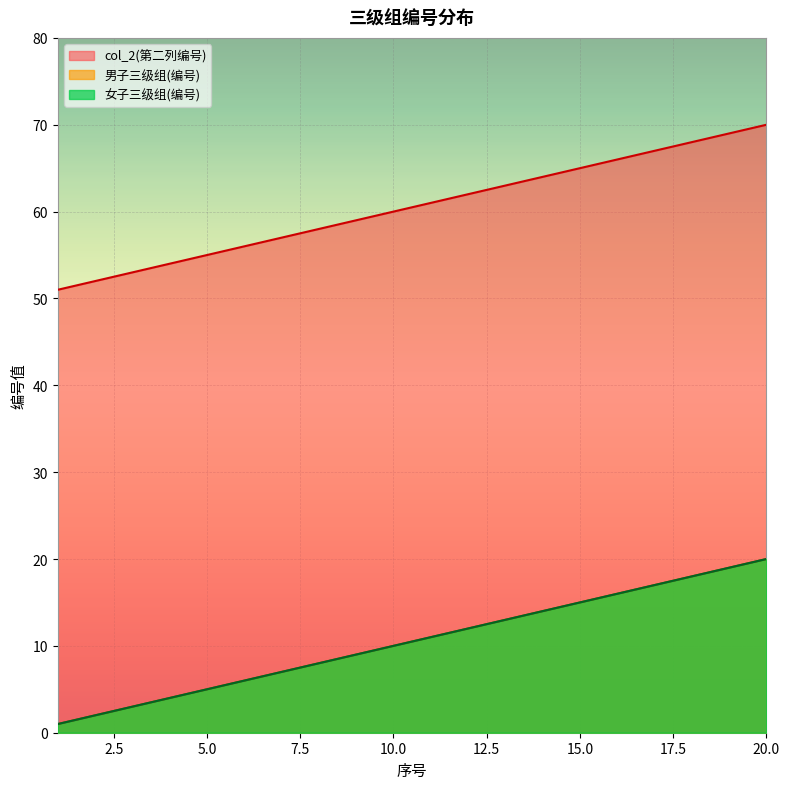

True or false: 男子三级组(编号) and col_2(第二列编号) intersect in this chart.

False